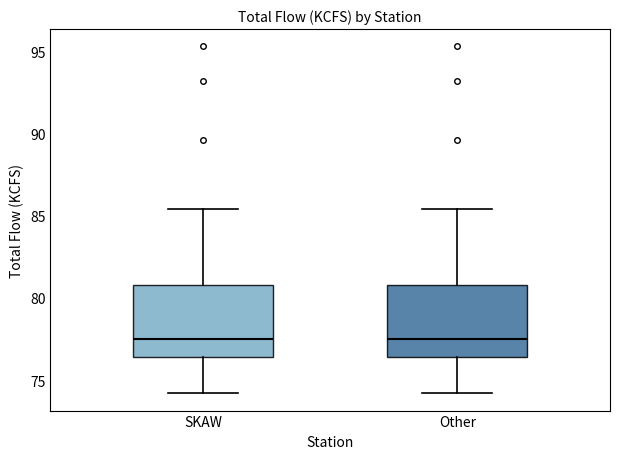

Where does the lower whisker of the box for Other end on the y-axis? The values are not printed on the chart, so give them approximately, as read against the axis.

74.0